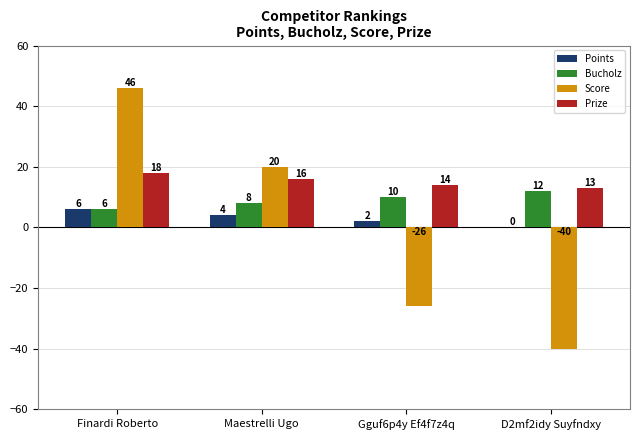

Is the value of Bucholz at Finardi Roberto greater than the value of Score at Finardi Roberto?

No